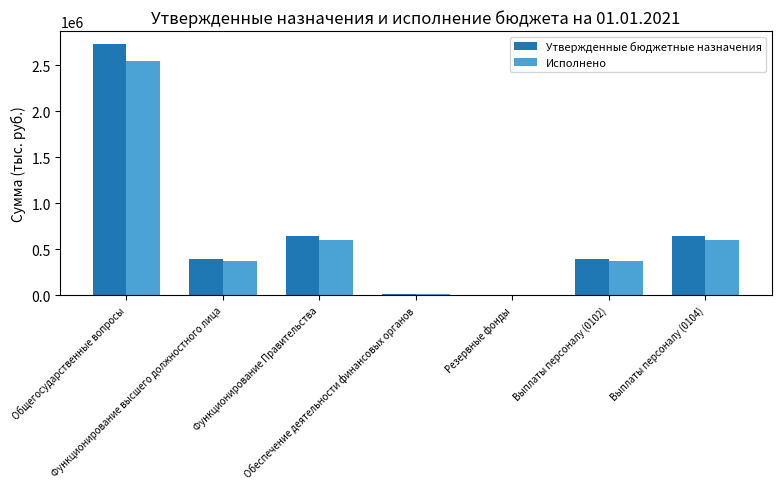

Read the Утвержденные бюджетные назначения value at Выплаты персоналу (0104).

640784.3